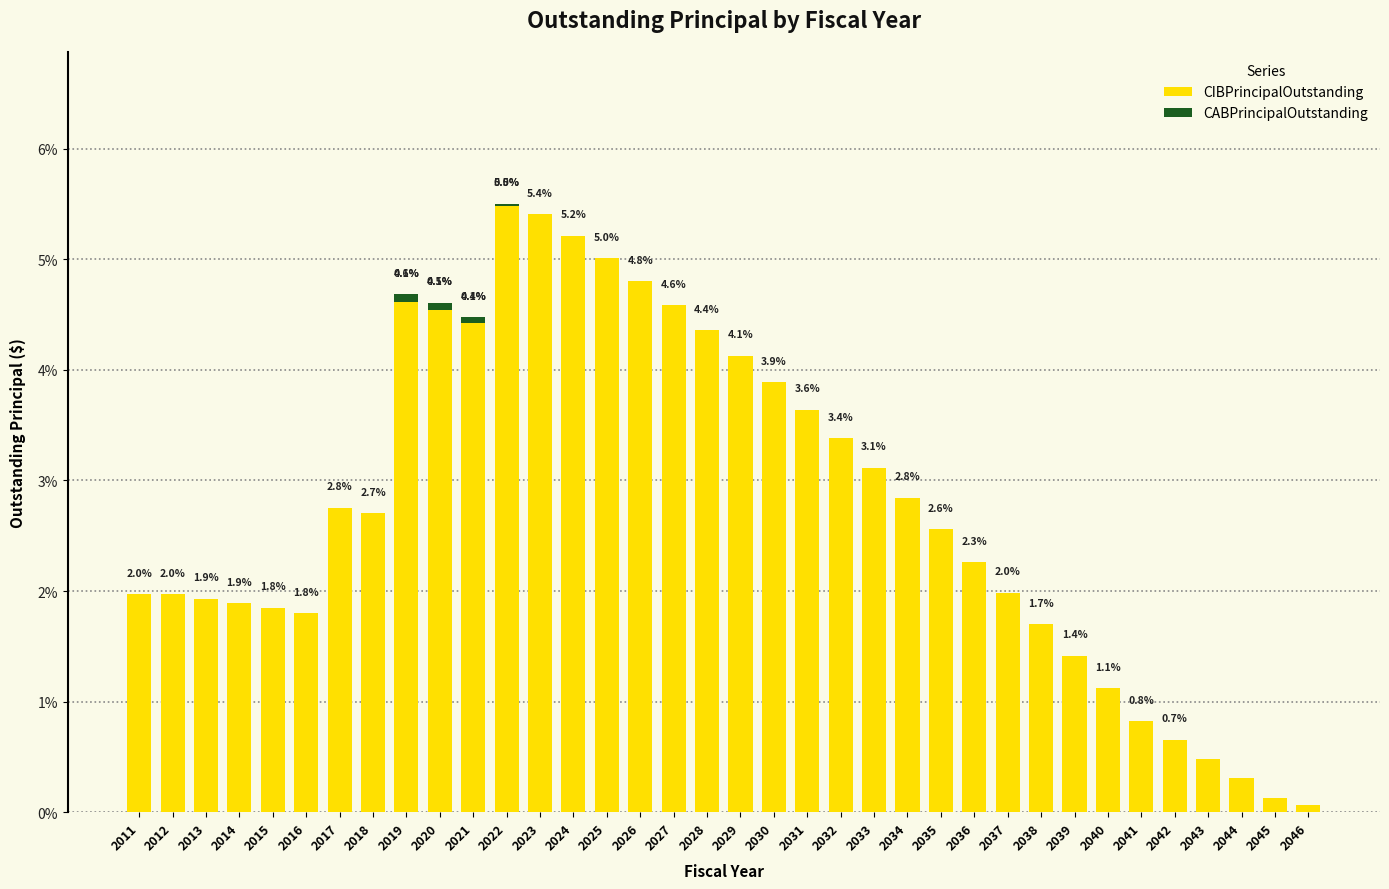

At which label does CIBPrincipalOutstanding first exceed 2?

2017